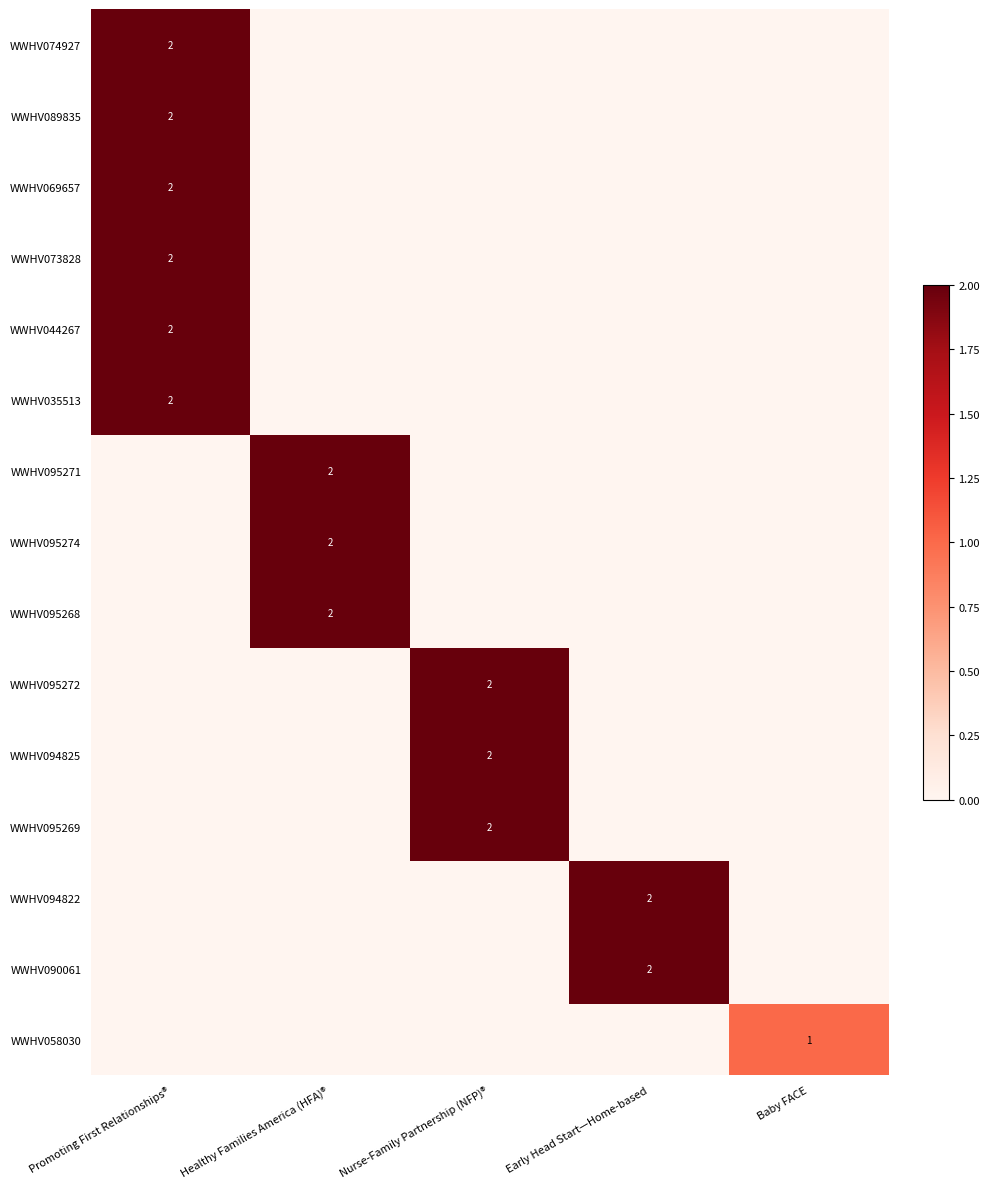

The value of WWHV090061 at Early Head Start—Home-based is 2. True or false?

True